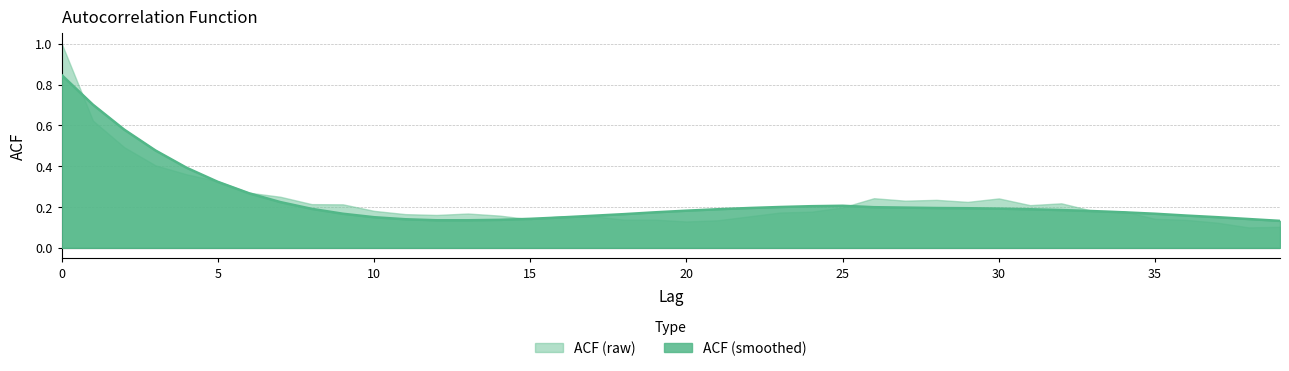

Reading left to right, extract all data points from this chart.

0=0.8	1=0.7	2=0.6	3=0.5	4=0.4	5=0.3	6=0.3	7=0.2	8=0.2	9=0.2	10=0.1	11=0.1	12=0.1	13=0.1	14=0.1	15=0.1	16=0.1	17=0.2	18=0.2	19=0.2	20=0.2	21=0.2	22=0.2	23=0.2	24=0.2	25=0.2	26=0.2	27=0.2	28=0.2	29=0.2	30=0.2	31=0.2	32=0.2	33=0.2	34=0.2	35=0.2	36=0.2	37=0.1	38=0.1	39=0.1